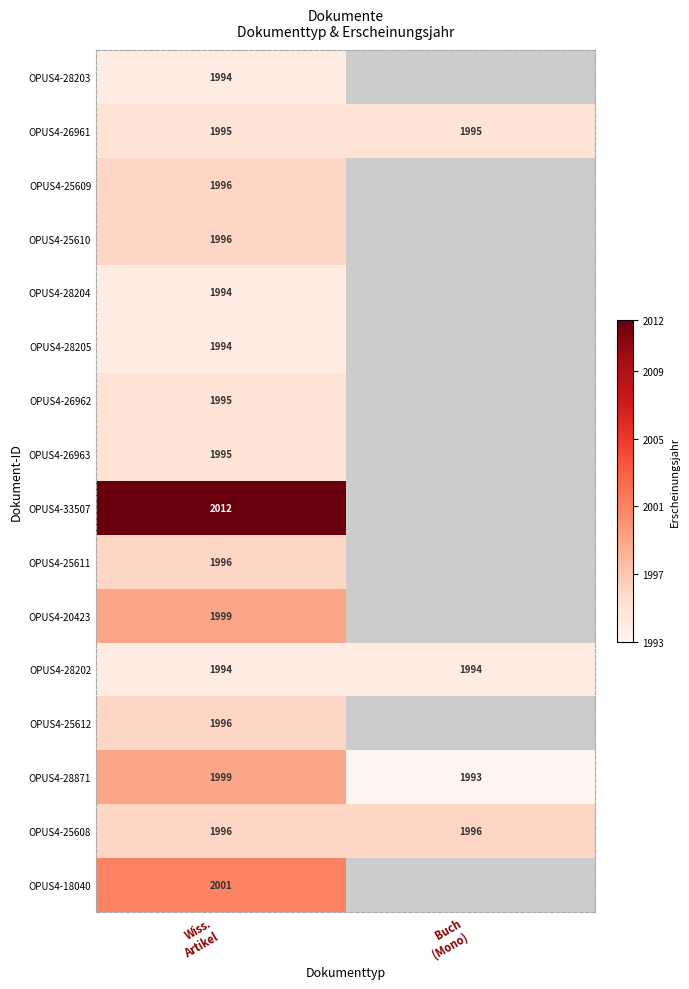

What is the sum of all OPUS4-28202 values?

3988